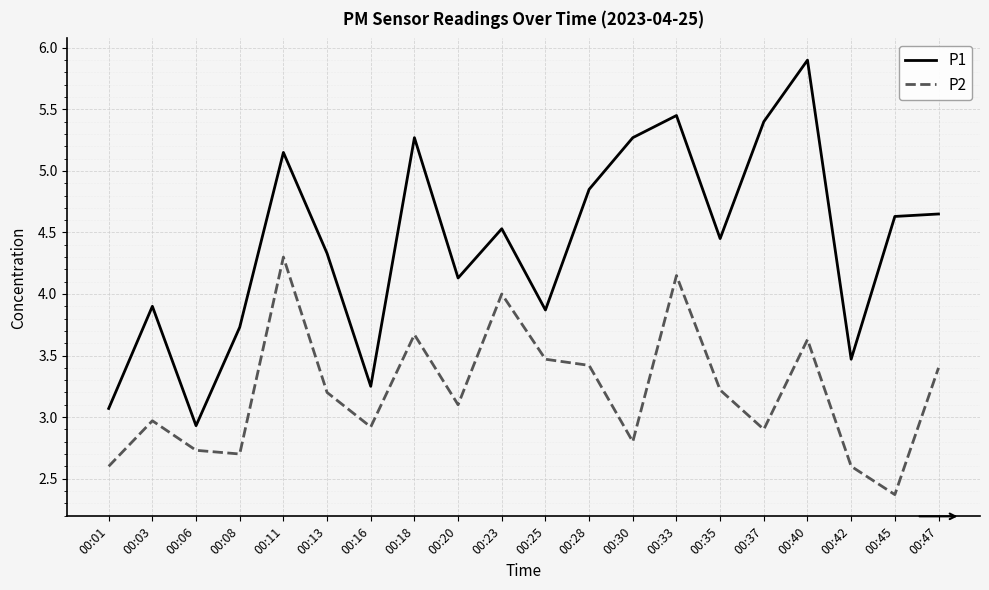

Read the P2 value at 00:45.

2.4